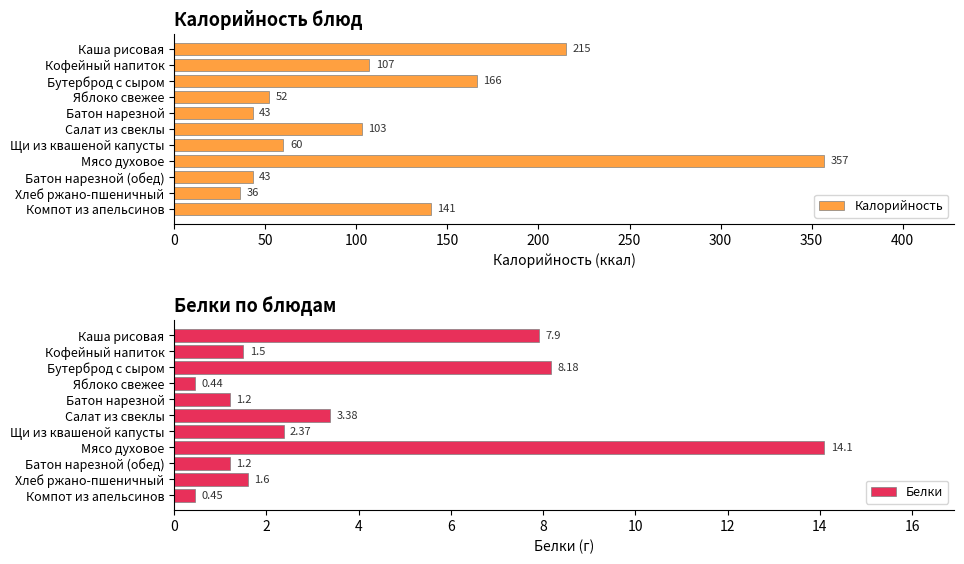

How many categories are shown in the chart?

11